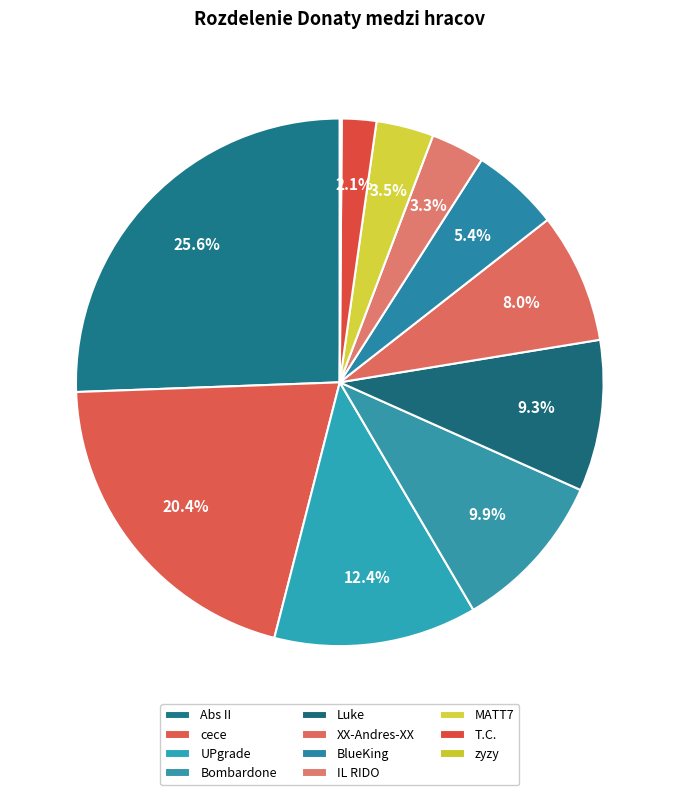

Is T.C. the majority of the pie?

No